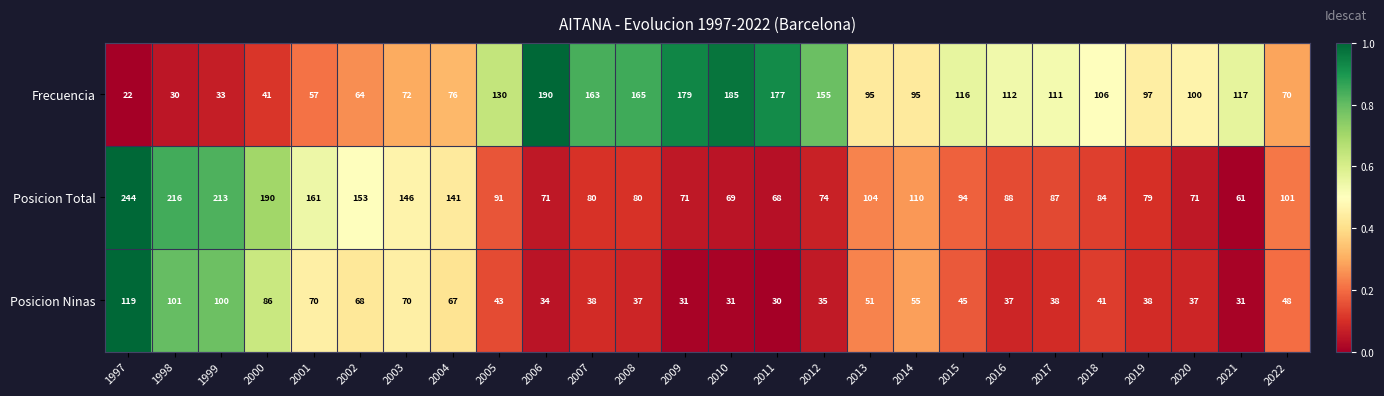

What is the difference between the Posicion Total values at 2011 and 1998?

148